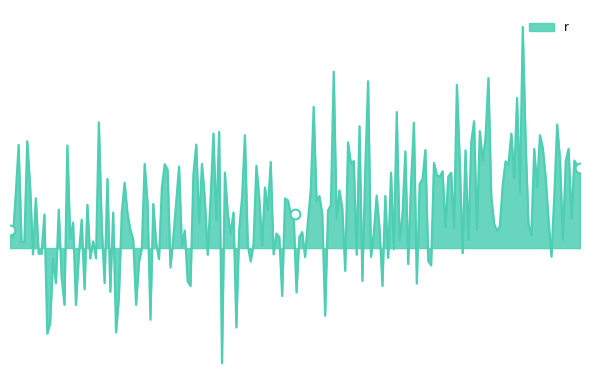

What is the change in value from 5 to 10?

+10.1